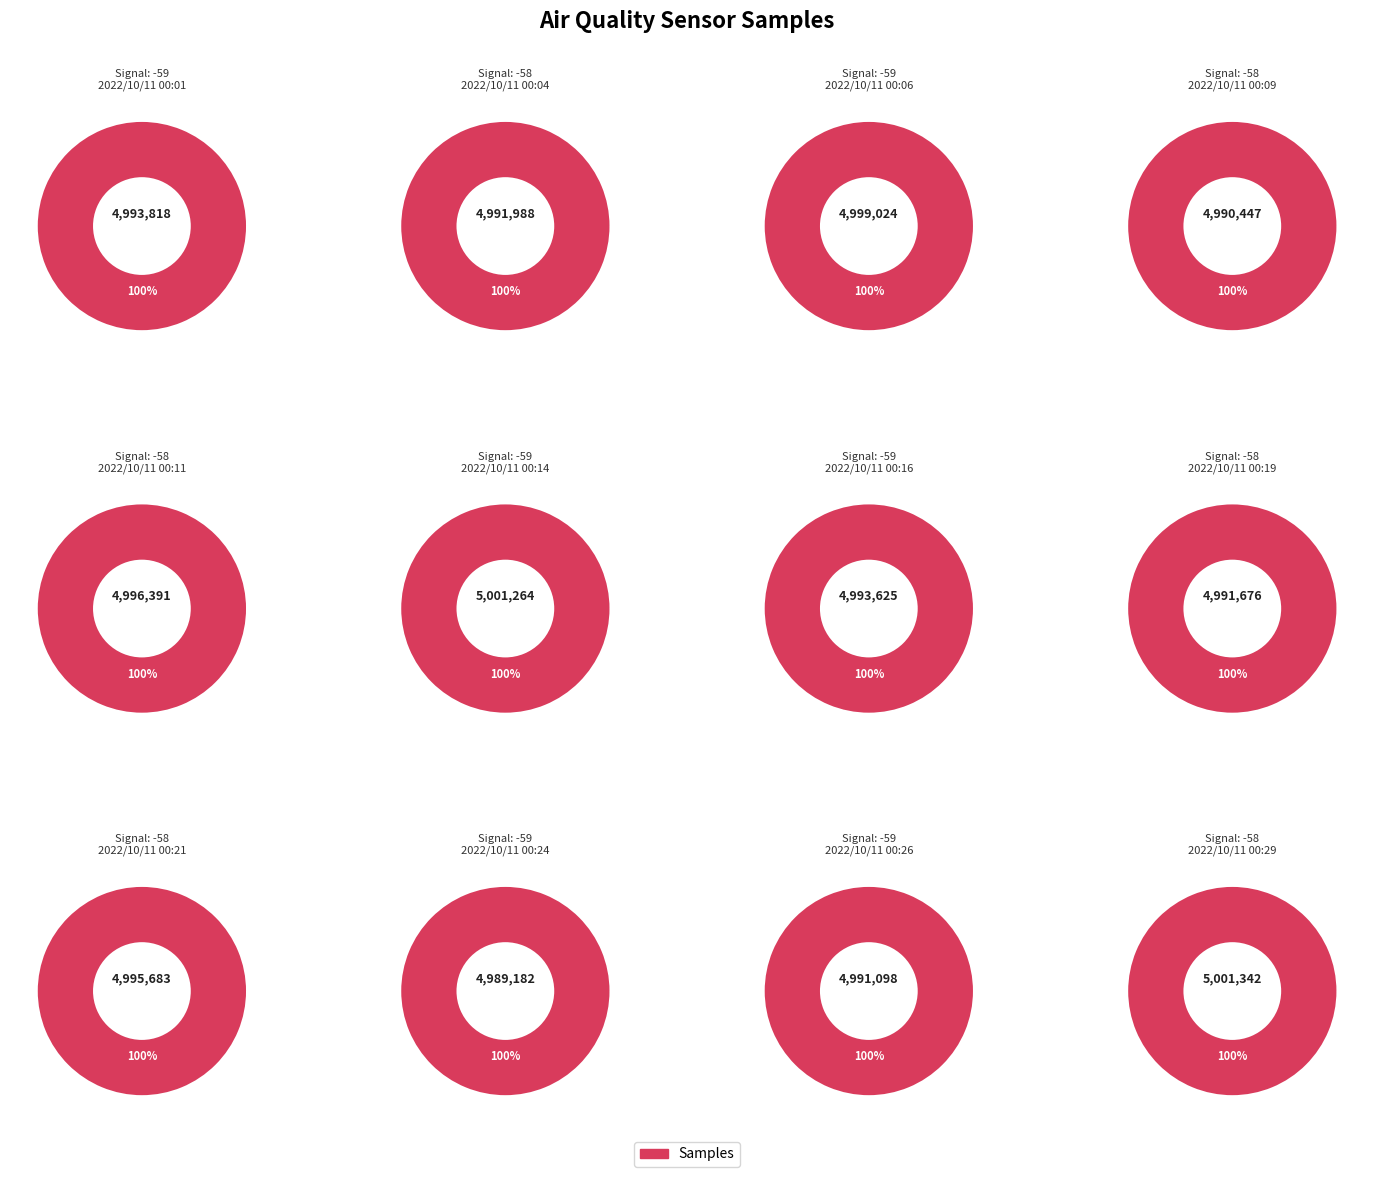

How many slices are in this pie chart?

12